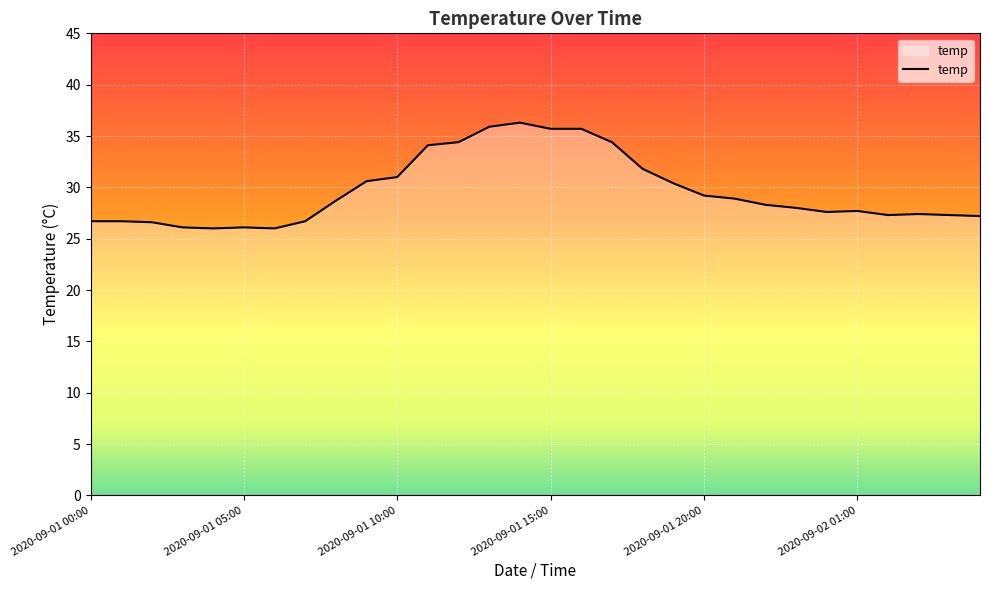

Does the chart have visible grid lines?

Yes